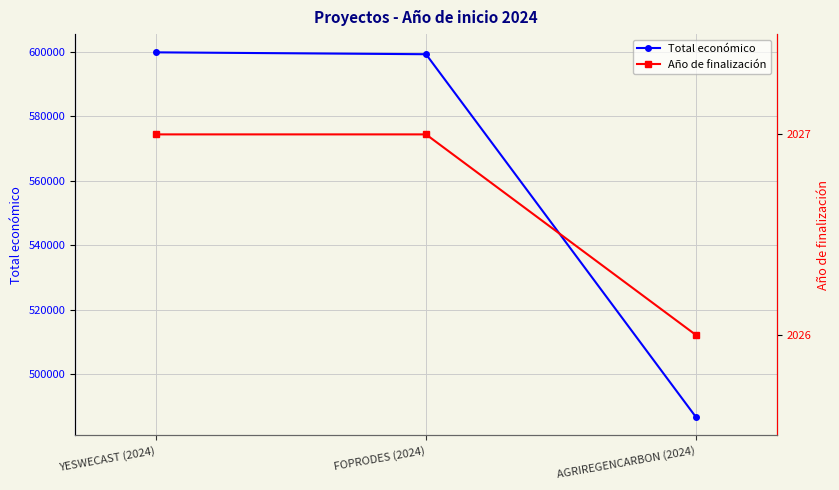

At which label does Total económico reach its minimum?

AGRIREGENCARBON (2024)